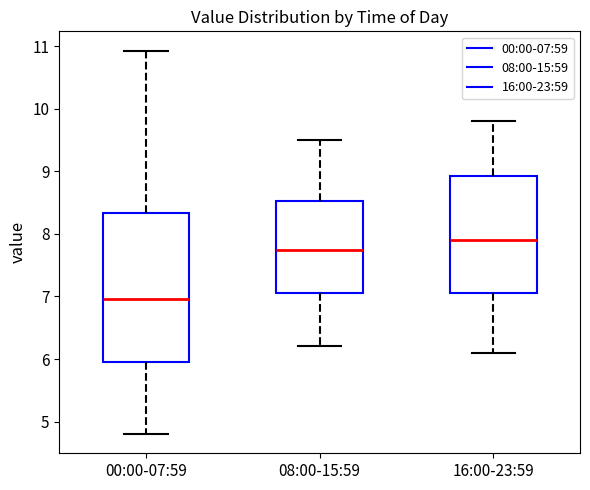

Reading left to right, read every box against the y-axis: the position of its median line, the range the box covers, and the ends of its whiskers. The values are not printed on the chart, so give them approximately, as read against the axis.

00:00-07:59: median 7.0, box 6.0 to 8.3, whiskers 4.8 to 10.9
08:00-15:59: median 7.8, box 7.1 to 8.5, whiskers 6.2 to 9.5
16:00-23:59: median 7.9, box 7.1 to 8.9, whiskers 6.1 to 9.8